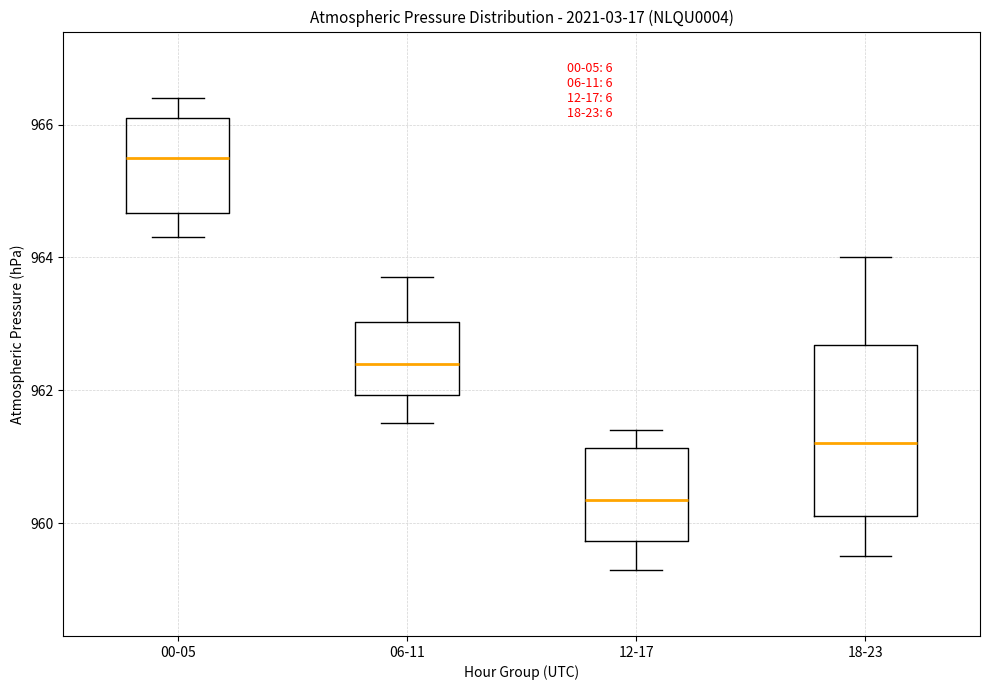

Reading left to right, read every box against the y-axis: the position of its median line, the range the box covers, and the ends of its whiskers. The values are not printed on the chart, so give them approximately, as read against the axis.

00-05: median 965.6, box 964.6 to 966.2, whiskers 964.4 to 966.4
06-11: median 962.4, box 962.0 to 963.0, whiskers 961.6 to 963.8
12-17: median 960.4, box 959.8 to 961.2, whiskers 959.4 to 961.4
18-23: median 961.2, box 960.2 to 962.6, whiskers 959.6 to 964.0